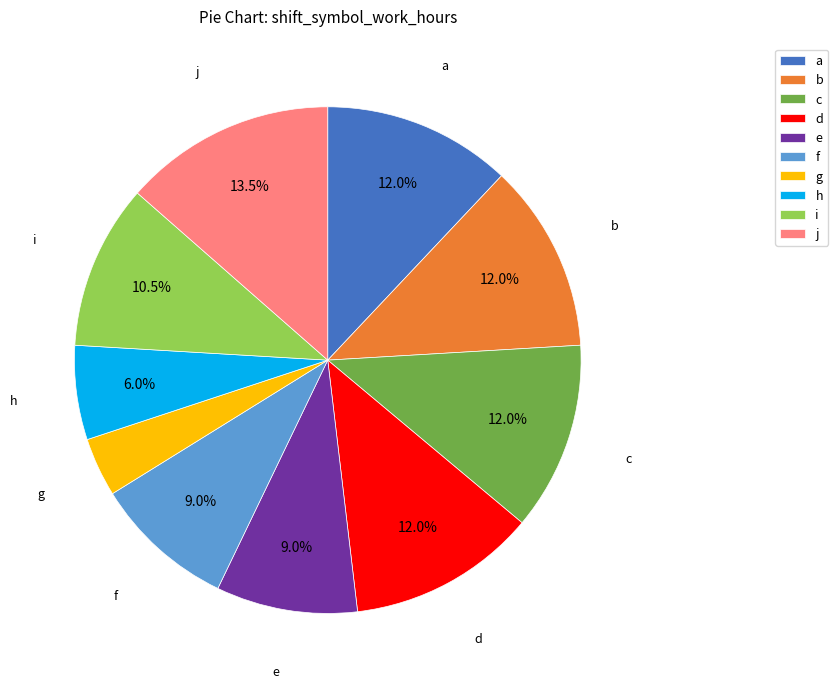

Is it true that a is 1% of the pie?

False